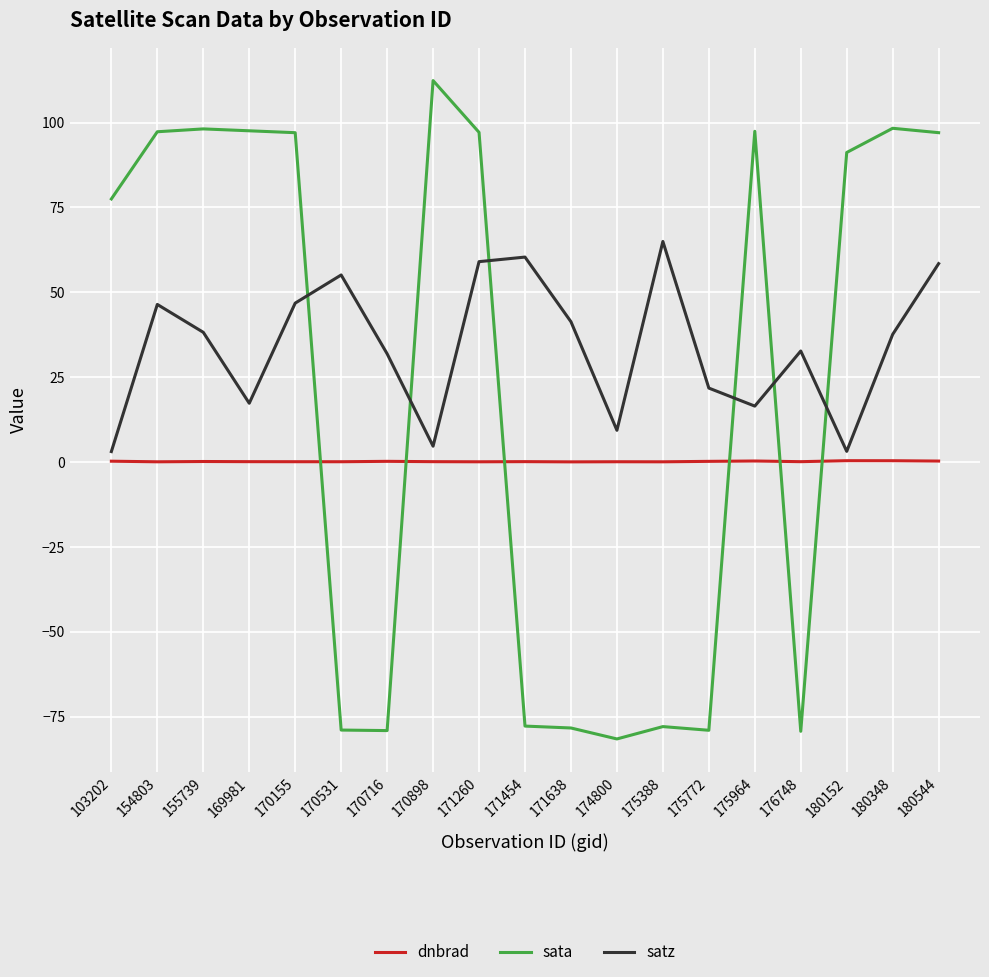

The dnbrad series shows 0.1 at 171454. True or false?

True